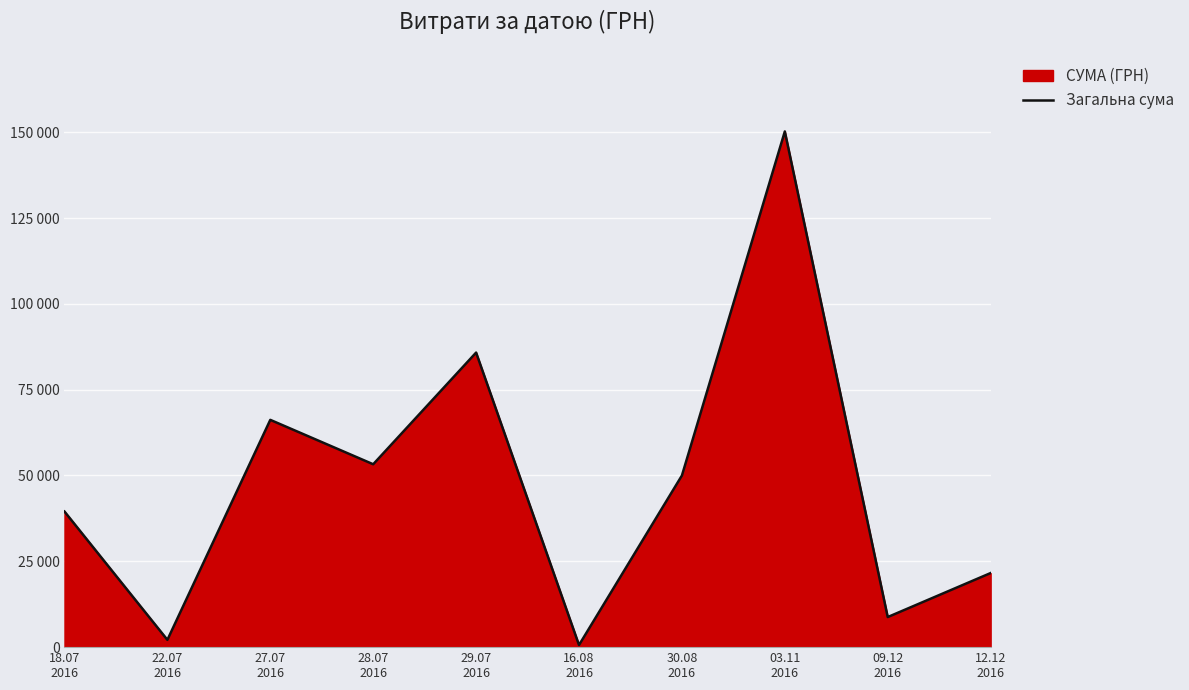

What is the average value?

47806.6